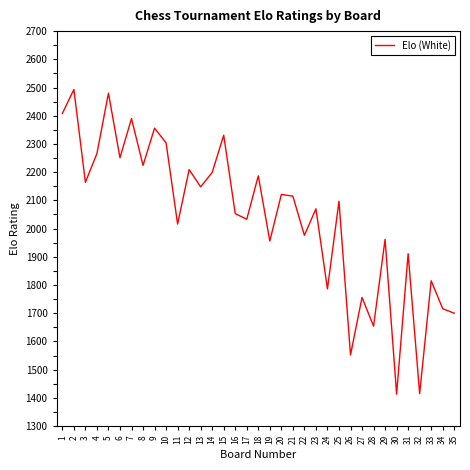

What is the difference between the maximum and minimum values?

1080